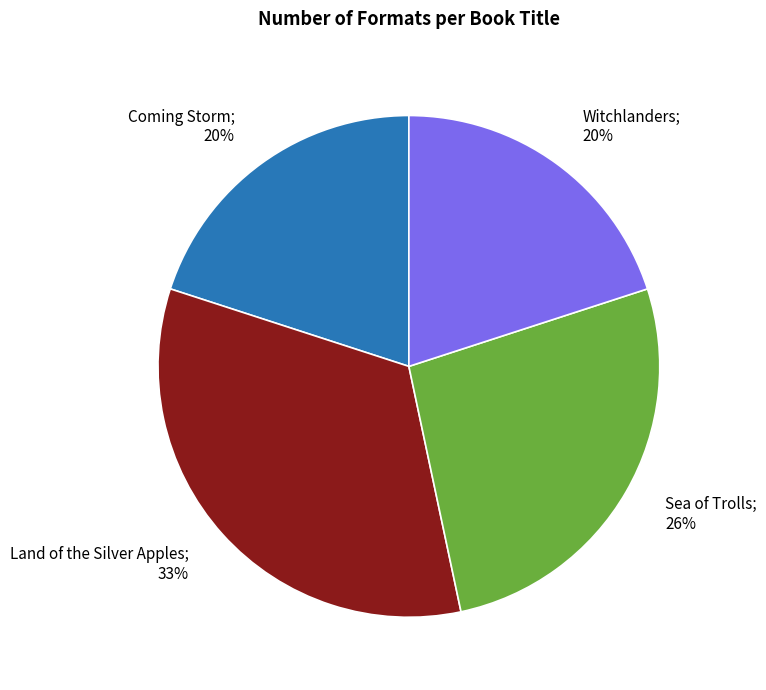

What percentage do Witchlanders and Land of the Silver Apples together represent?

53.3%